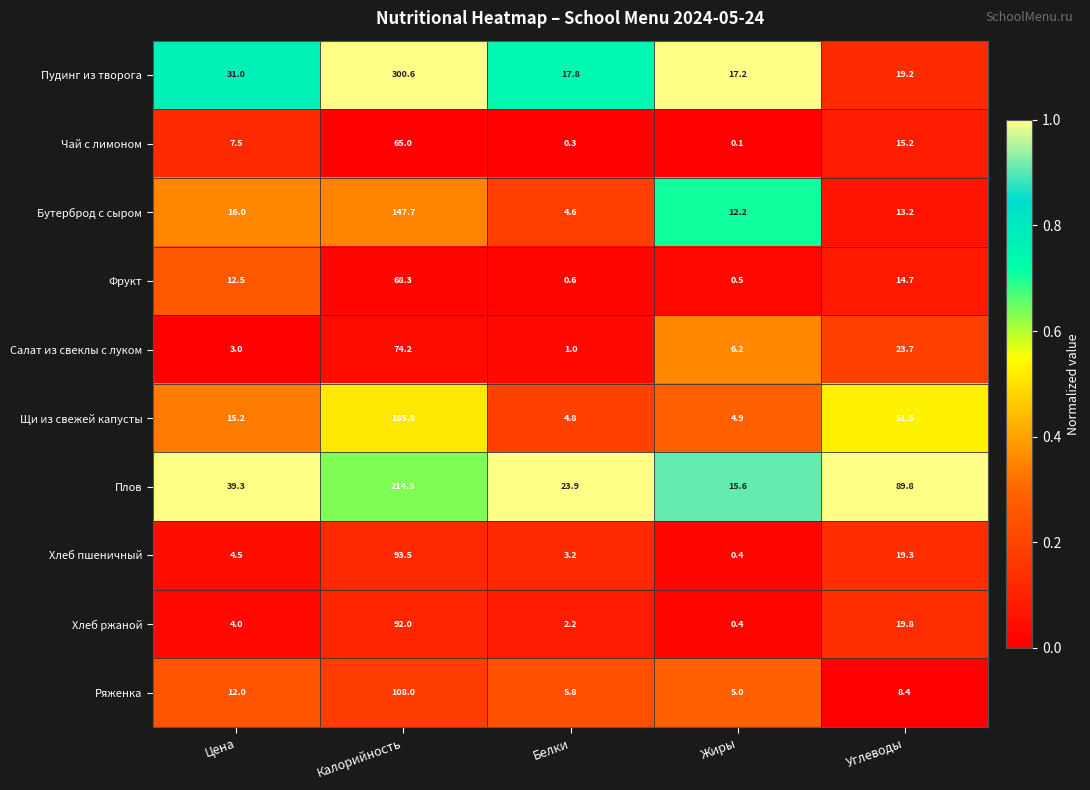

What is the difference between the highest and lowest values at Углеводы?

81.4